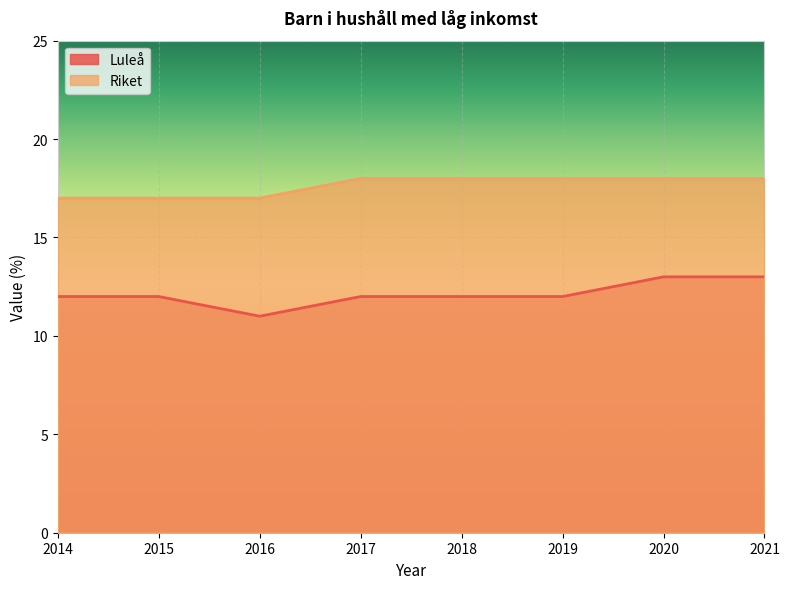

At which label does Riket reach its peak?

2017